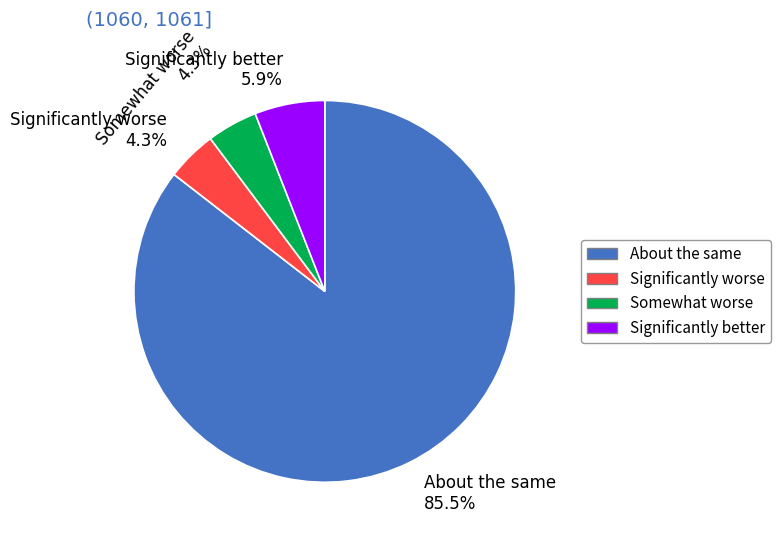

Which category has the biggest portion of the pie?

About the same 85.5%